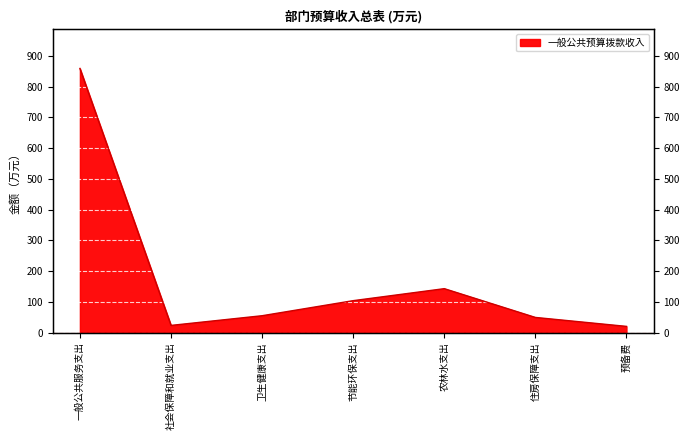

What is the sum of the values at 节能环保支出 and 农林水支出?

246.5